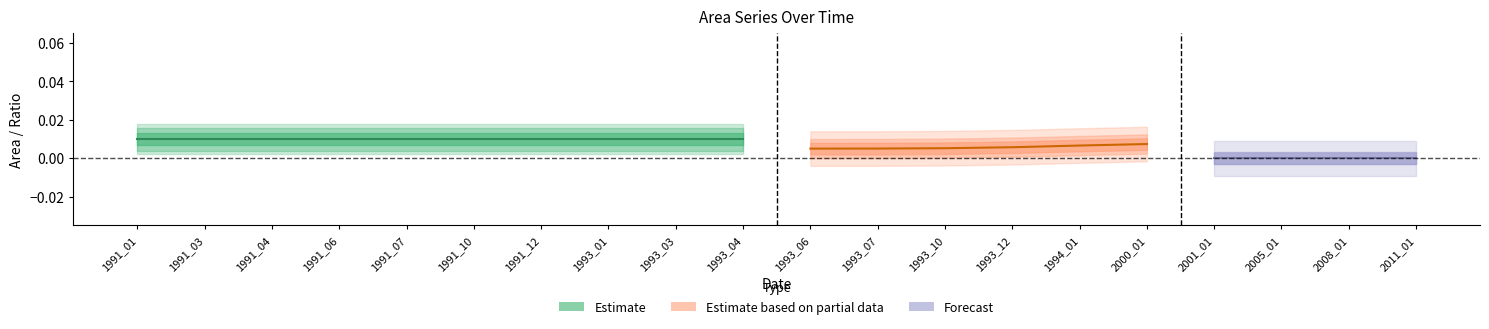

True or false: ratioNoDataMwe has more than 2 points higher than both neighbors.

False